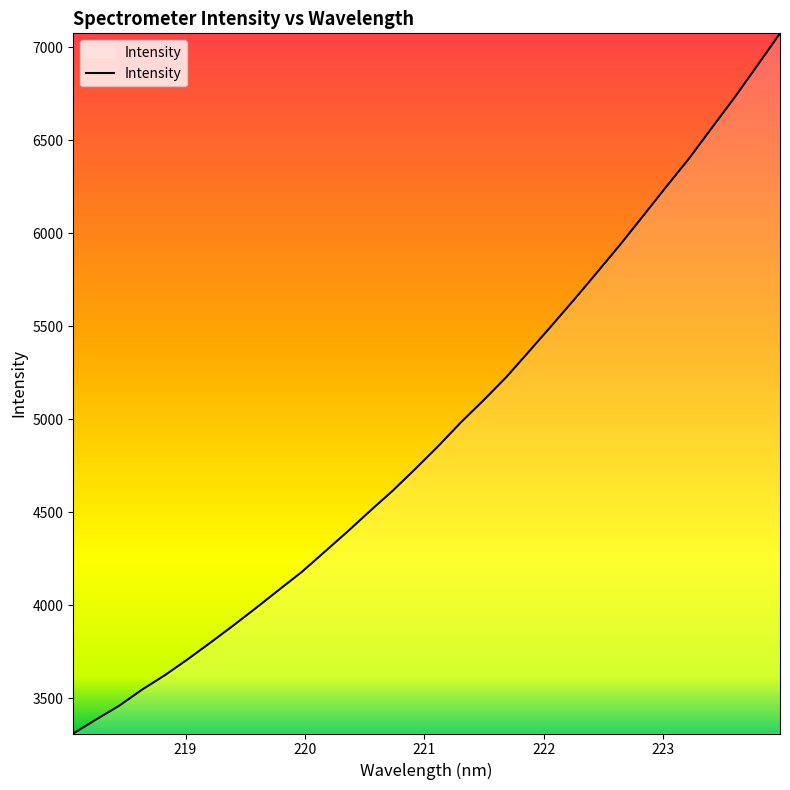

What is the maximum value shown in the chart?

7075.0